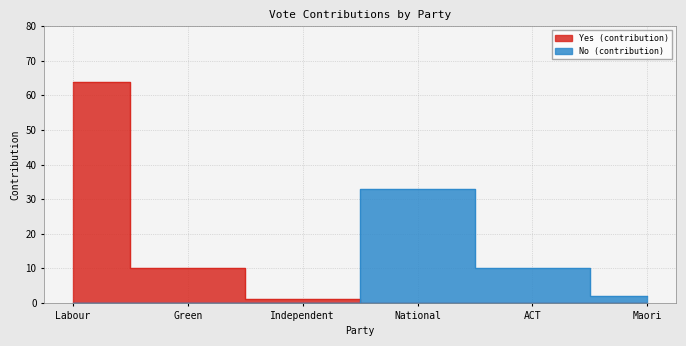

List the series in order of their overall mean, lowest first.

No (contribution), Yes (contribution)